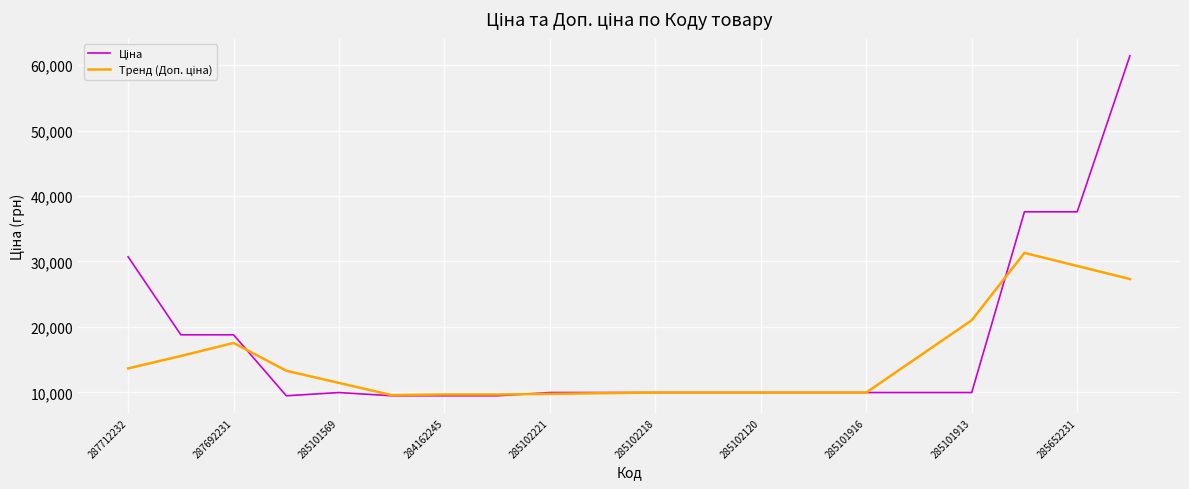

What is the difference between the maximum and minimum values in the Тренд (Доп. ціна) series?

21735.2